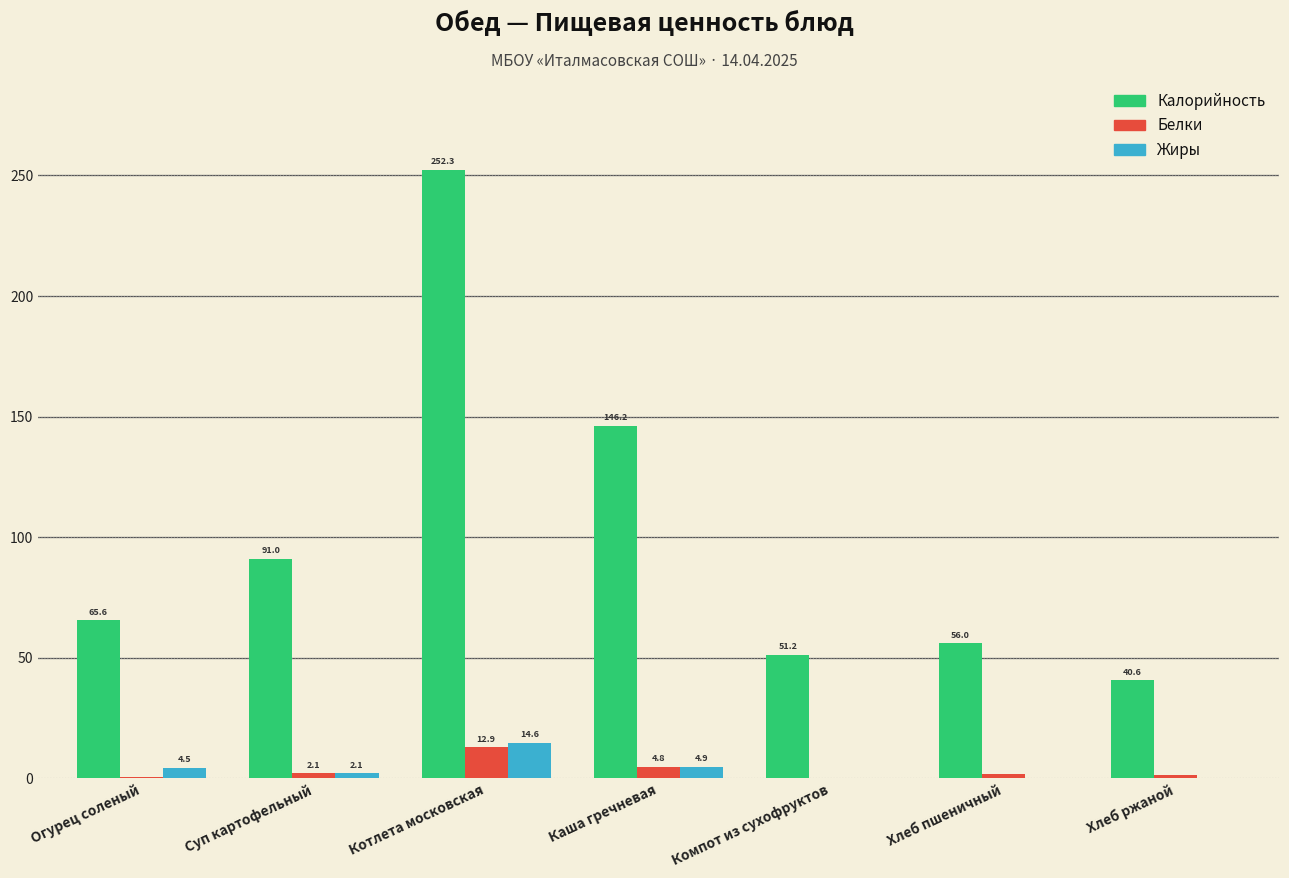

What is the total value across all series at Каша гречневая?

155.9